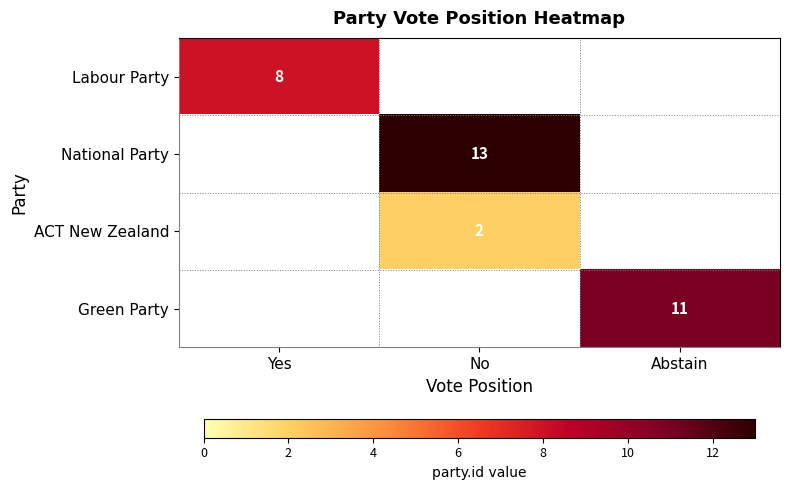

At which category does the chart reach its peak across all series?

No